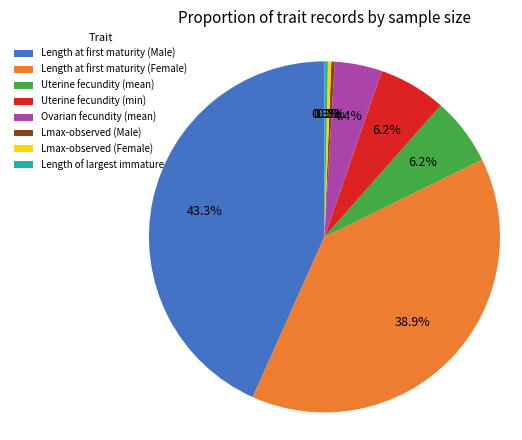

Approximately how many times larger is the value at Ovarian fecundity (mean) compared to Uterine fecundity (min)?

0.7